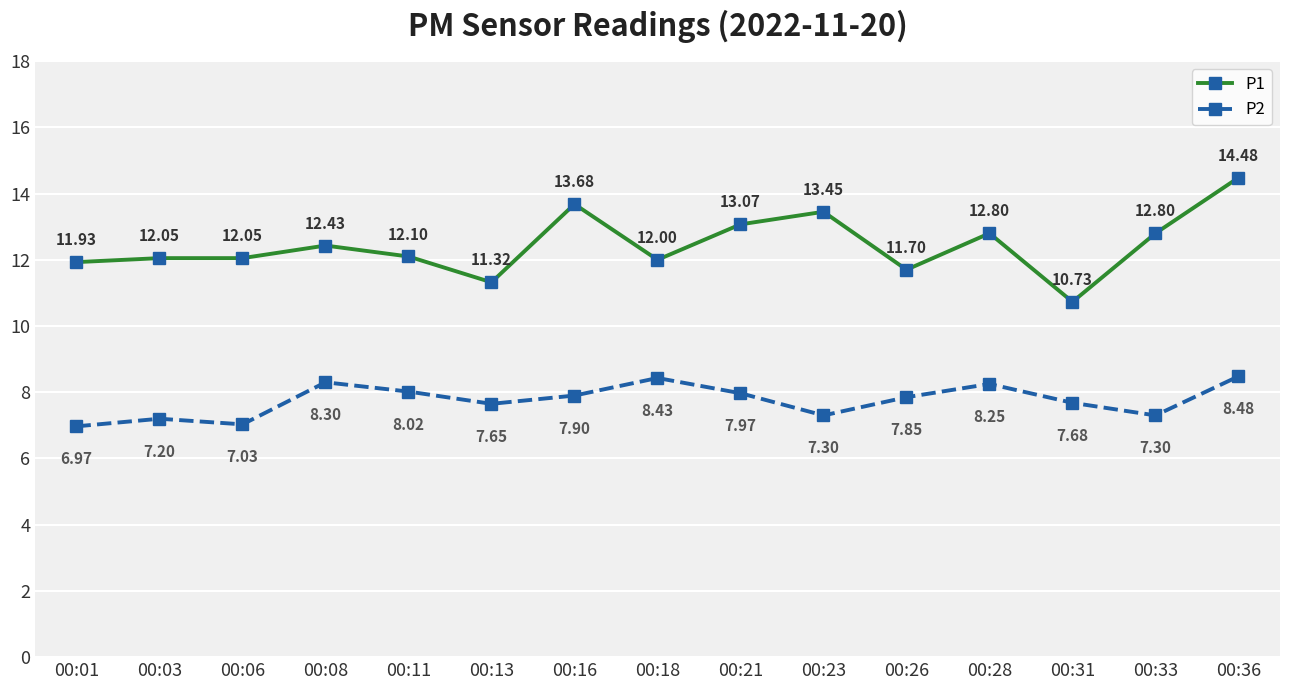

In P2, how many points are higher than both neighbors (excluding endpoints)?

4